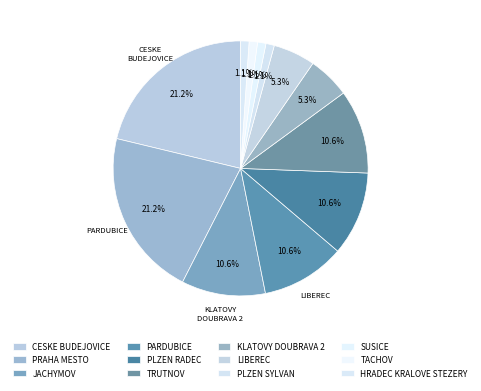

To the nearest percent, what portion does TACHOV represent?

1%